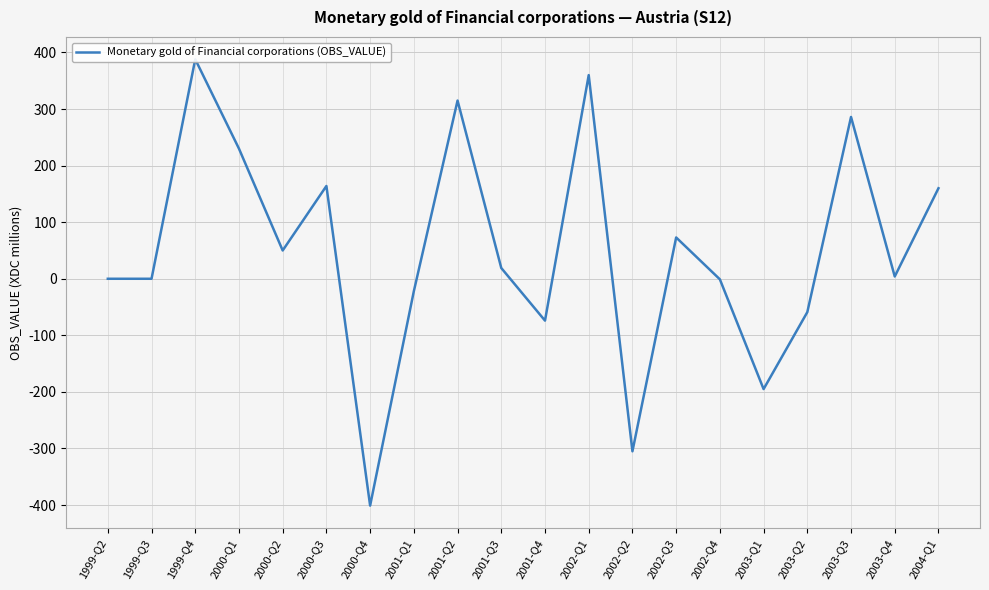

What is the change in value from 1999-Q2 to 2000-Q2?

+50